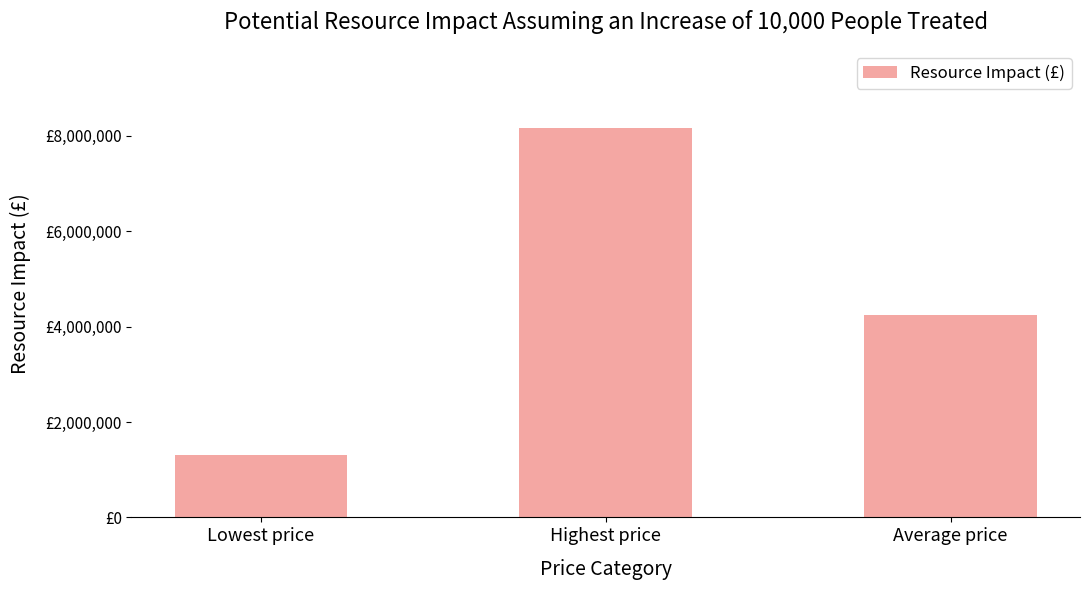

List the labels in order of value, smallest first.

Lowest price, Average price, Highest price